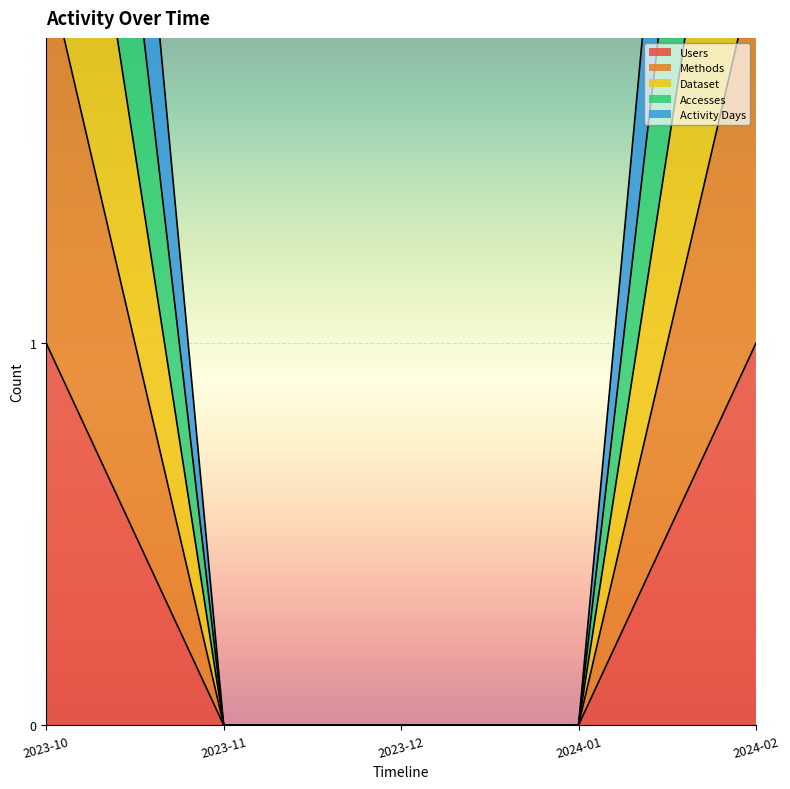

Which label corresponds to the smallest value in the chart?

2023-11